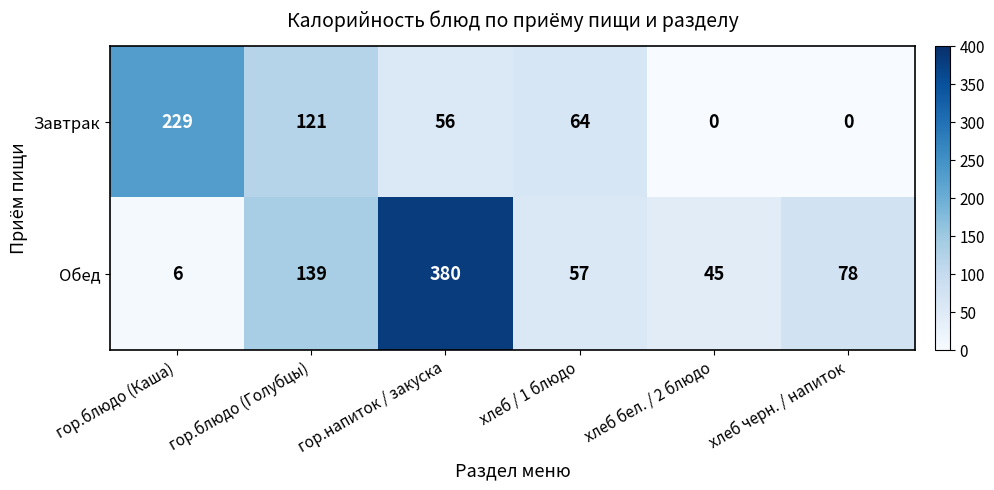

Reading right to left, transcribe all the data shown in this chart.

Завтрак: хлеб черн. / напиток=0	хлеб бел. / 2 блюдо=0	хлеб / 1 блюдо=64	гор.напиток / закуска=56	гор.блюдо (Голубцы)=121	гор.блюдо (Каша)=229
Обед: хлеб черн. / напиток=78	хлеб бел. / 2 блюдо=45	хлеб / 1 блюдо=57	гор.напиток / закуска=380	гор.блюдо (Голубцы)=139	гор.блюдо (Каша)=6